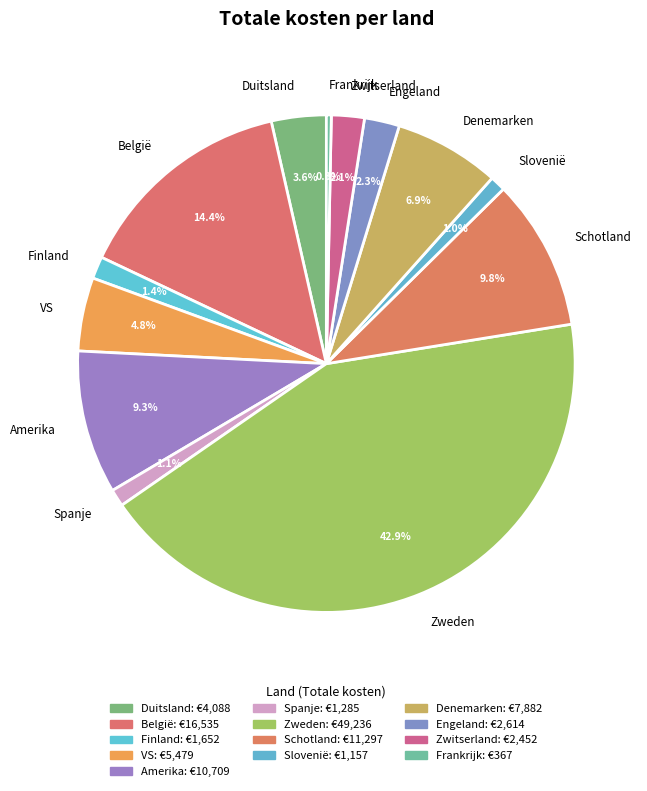

Count the number of slices in the pie.

13